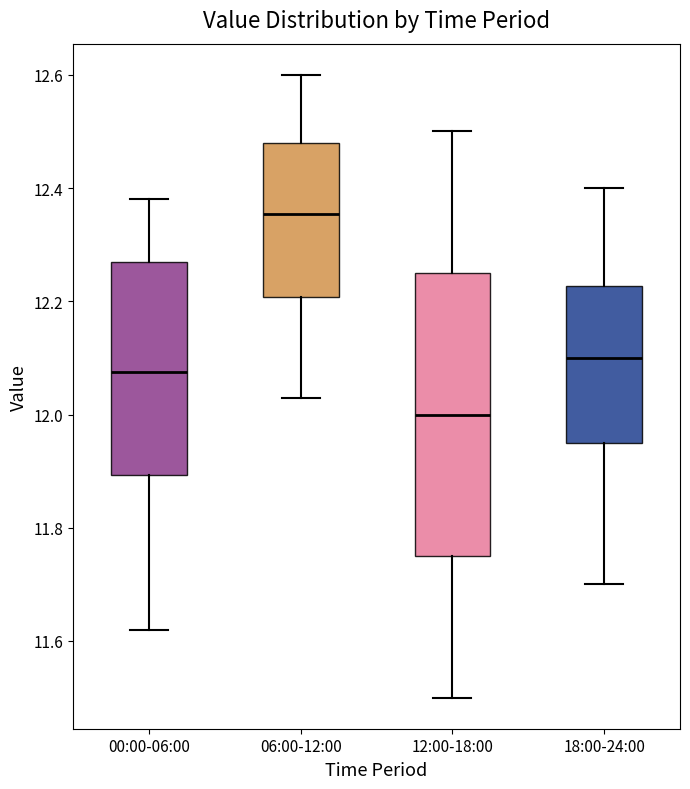

Which box has the lowest median line?

12:00-18:00